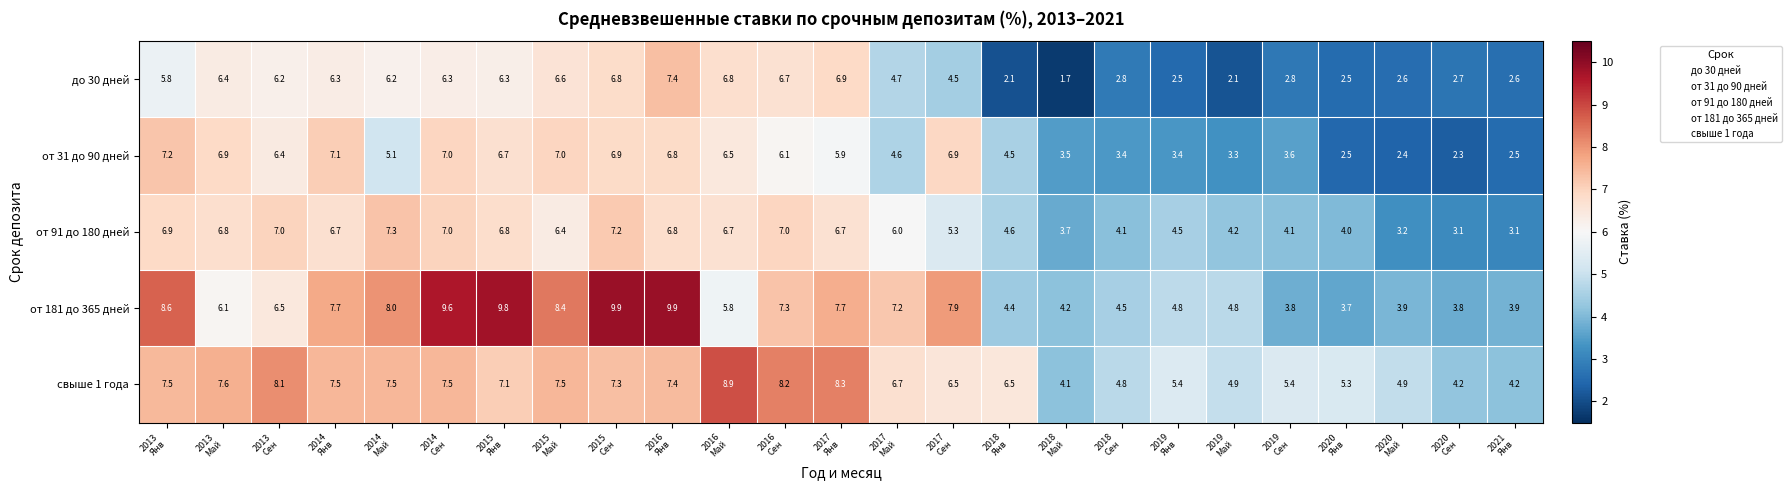

What is the difference between the maximum and minimum values in the свыше 1 года series?

4.8